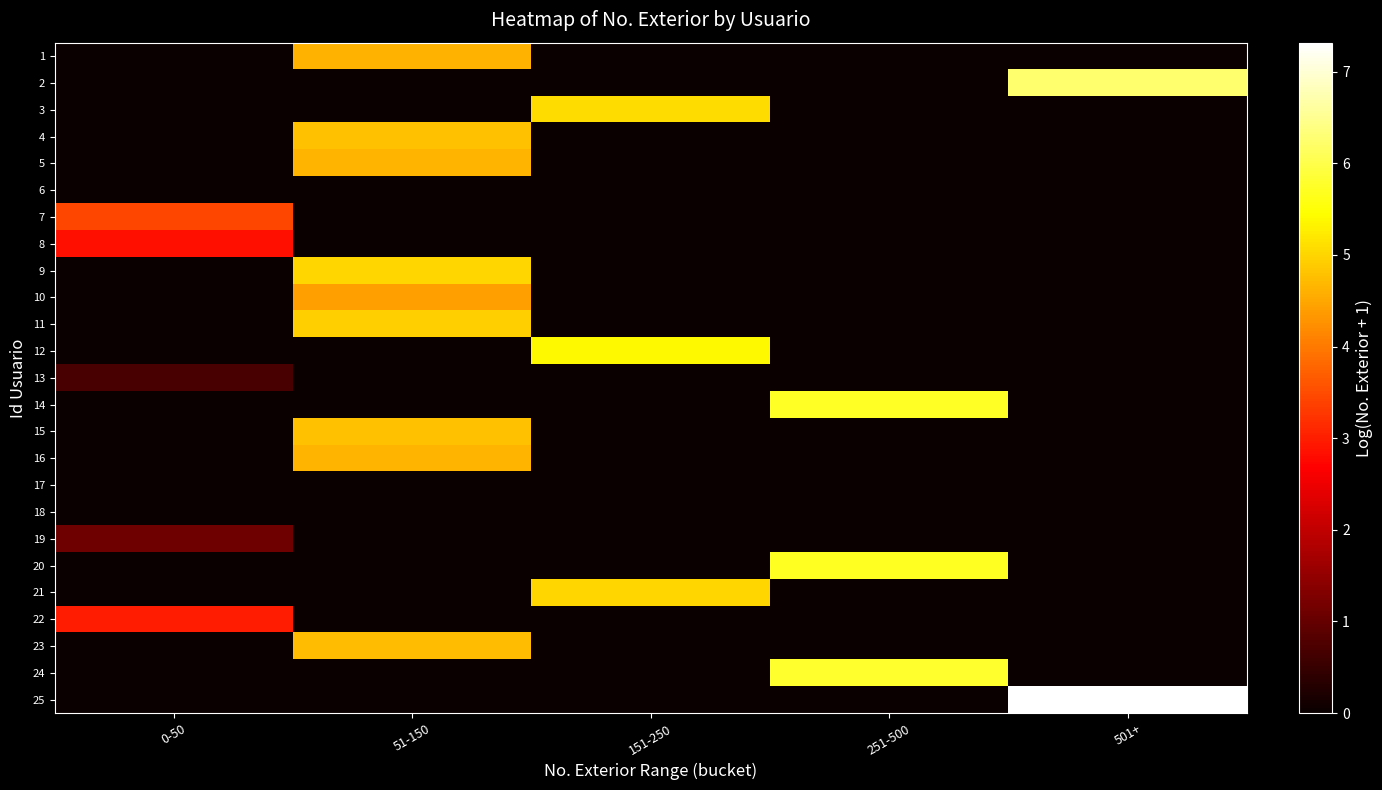

Reading left to right, list all the values displayed in this chart.

1: 0-50=0.0	51-150=4.6	151-250=0.0	251-500=0.0	501+=0.0
2: 0-50=0.0	51-150=0.0	151-250=0.0	251-500=0.0	501+=6.2
3: 0-50=0.0	51-150=0.0	151-250=5.1	251-500=0.0	501+=0.0
4: 0-50=0.0	51-150=4.8	151-250=0.0	251-500=0.0	501+=0.0
5: 0-50=0.0	51-150=4.6	151-250=0.0	251-500=0.0	501+=0.0
6: 0-50=0.0	51-150=0.0	151-250=0.0	251-500=0.0	501+=0.0
7: 0-50=3.4	51-150=0.0	151-250=0.0	251-500=0.0	501+=0.0
8: 0-50=2.8	51-150=0.0	151-250=0.0	251-500=0.0	501+=0.0
9: 0-50=0.0	51-150=5.0	151-250=0.0	251-500=0.0	501+=0.0
10: 0-50=0.0	51-150=4.4	151-250=0.0	251-500=0.0	501+=0.0
11: 0-50=0.0	51-150=4.9	151-250=0.0	251-500=0.0	501+=0.0
12: 0-50=0.0	51-150=0.0	151-250=5.4	251-500=0.0	501+=0.0
13: 0-50=0.7	51-150=0.0	151-250=0.0	251-500=0.0	501+=0.0
14: 0-50=0.0	51-150=0.0	151-250=0.0	251-500=5.7	501+=0.0
15: 0-50=0.0	51-150=4.8	151-250=0.0	251-500=0.0	501+=0.0
16: 0-50=0.0	51-150=4.7	151-250=0.0	251-500=0.0	501+=0.0
17: 0-50=0.0	51-150=0.0	151-250=0.0	251-500=0.0	501+=0.0
18: 0-50=0.0	51-150=0.0	151-250=0.0	251-500=0.0	501+=0.0
19: 0-50=1.1	51-150=0.0	151-250=0.0	251-500=0.0	501+=0.0
20: 0-50=0.0	51-150=0.0	151-250=0.0	251-500=5.7	501+=0.0
21: 0-50=0.0	51-150=0.0	151-250=5.0	251-500=0.0	501+=0.0
22: 0-50=3.0	51-150=0.0	151-250=0.0	251-500=0.0	501+=0.0
23: 0-50=0.0	51-150=4.7	151-250=0.0	251-500=0.0	501+=0.0
24: 0-50=0.0	51-150=0.0	151-250=0.0	251-500=5.8	501+=0.0
25: 0-50=0.0	51-150=0.0	151-250=0.0	251-500=0.0	501+=7.3